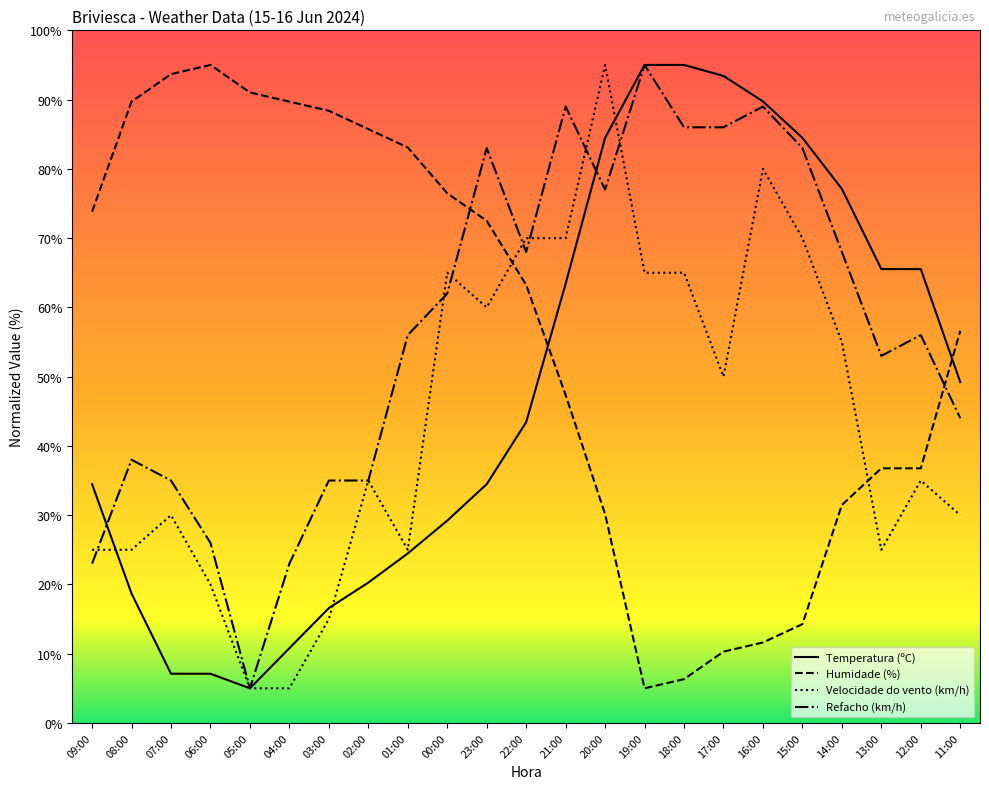

Between 22:00 and 11:00, which series saw the biggest shift?

Velocidade do vento (km/h)